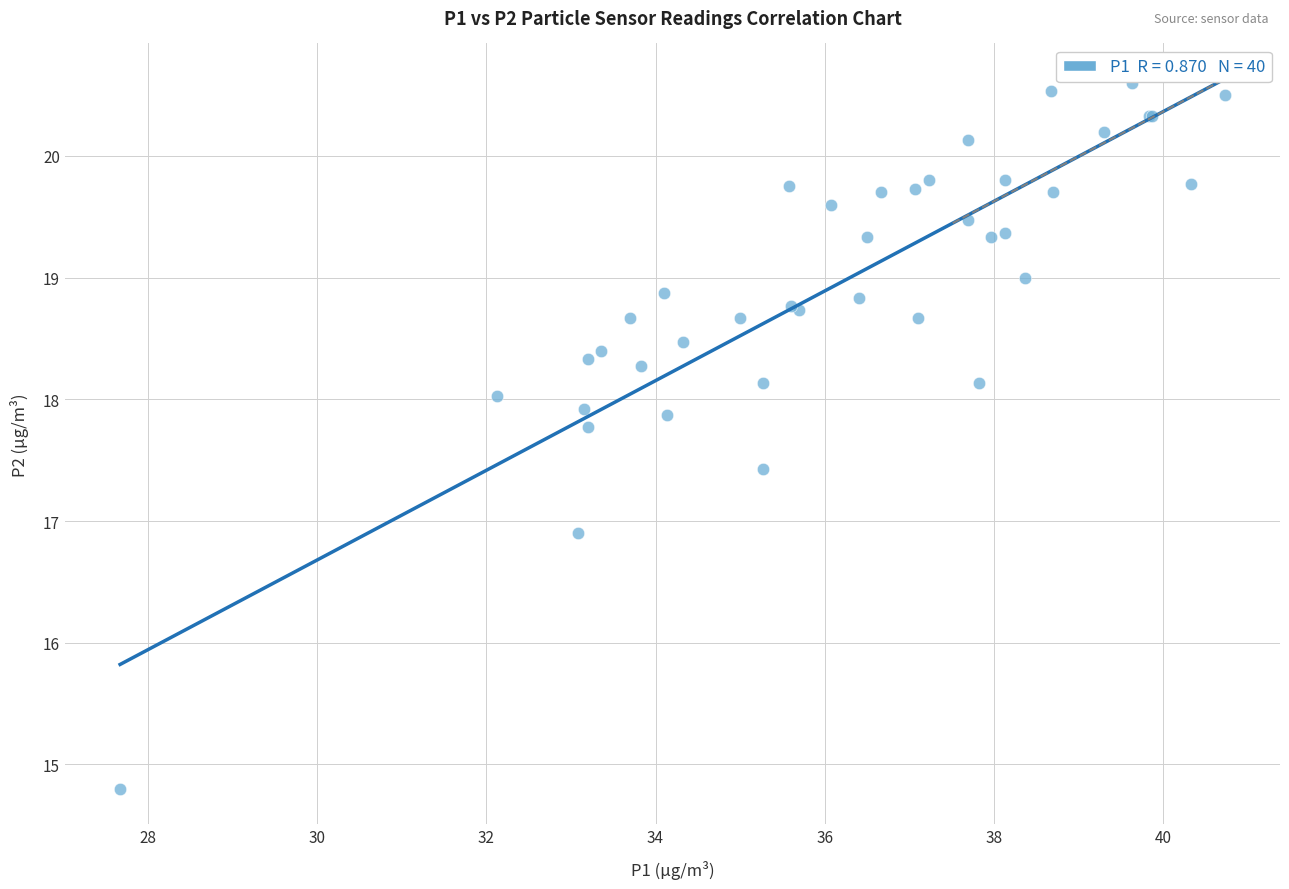

What Y value in the scatter plot is closest to 17?

16.9